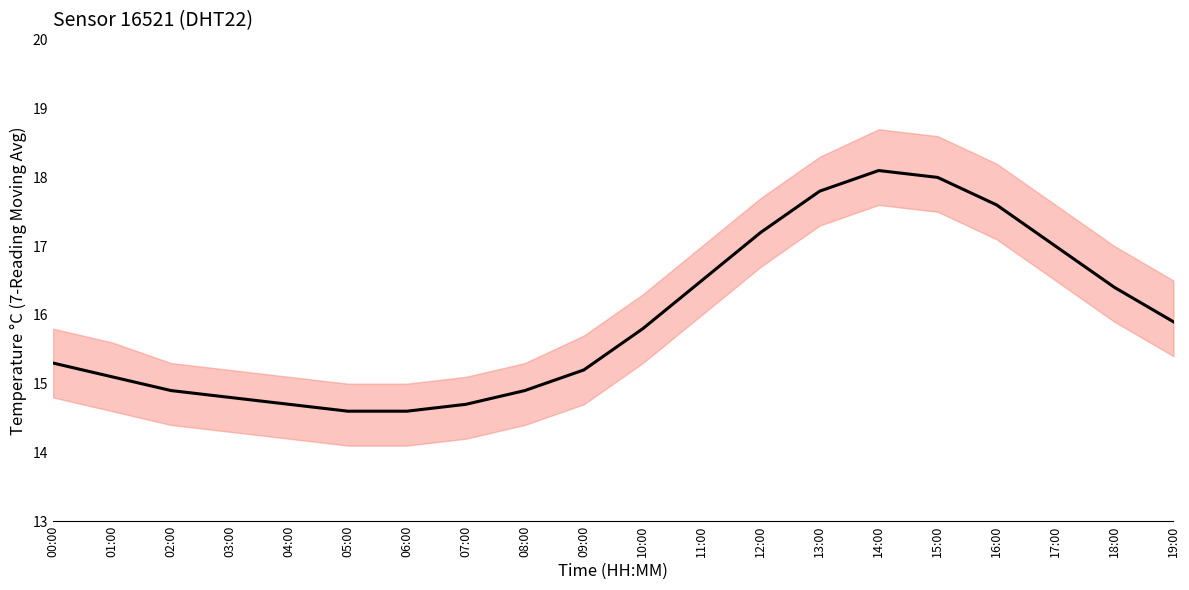

What is the label of the 15th point from the right?

05:00